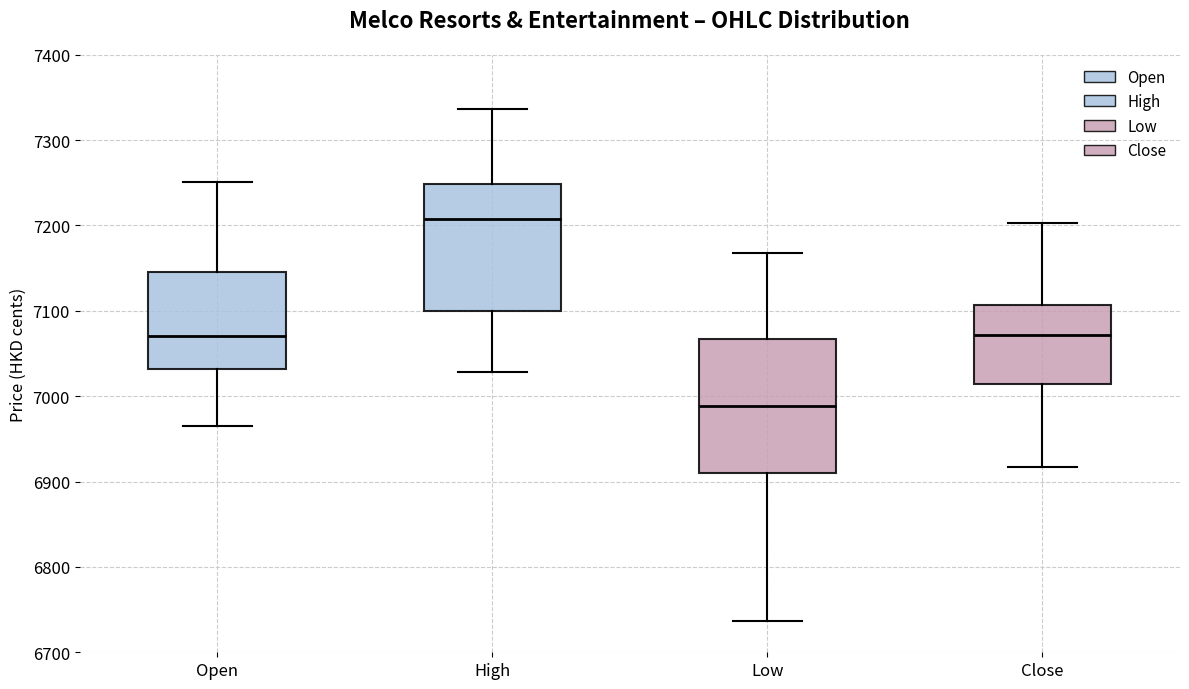

Where does the lower whisker of the box for Low end on the y-axis? The values are not printed on the chart, so give them approximately, as read against the axis.

6740